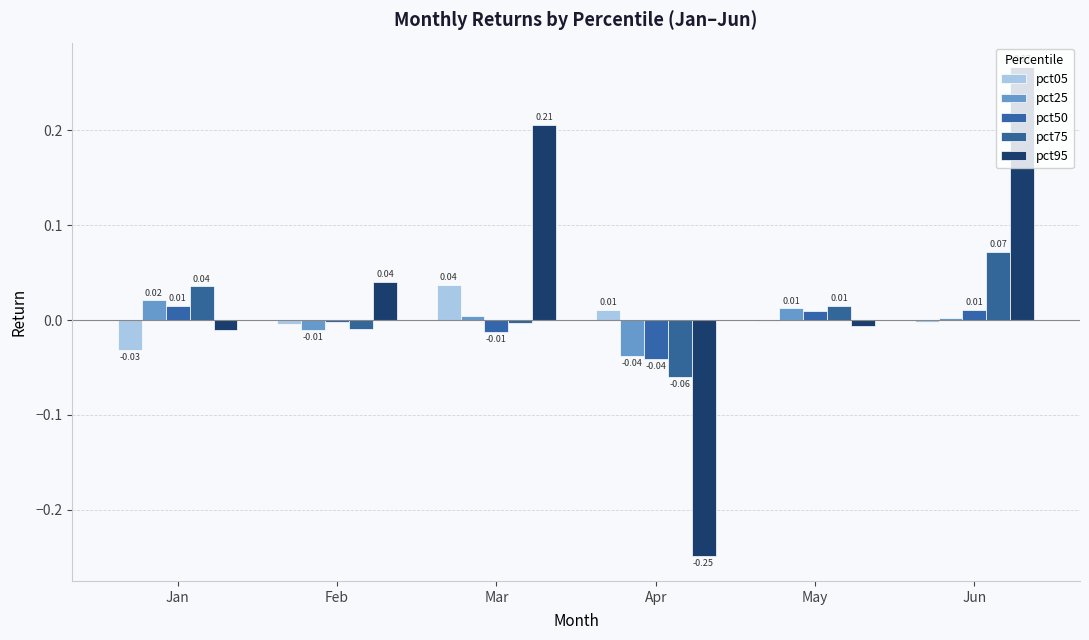

How many series are shown in this chart?

5